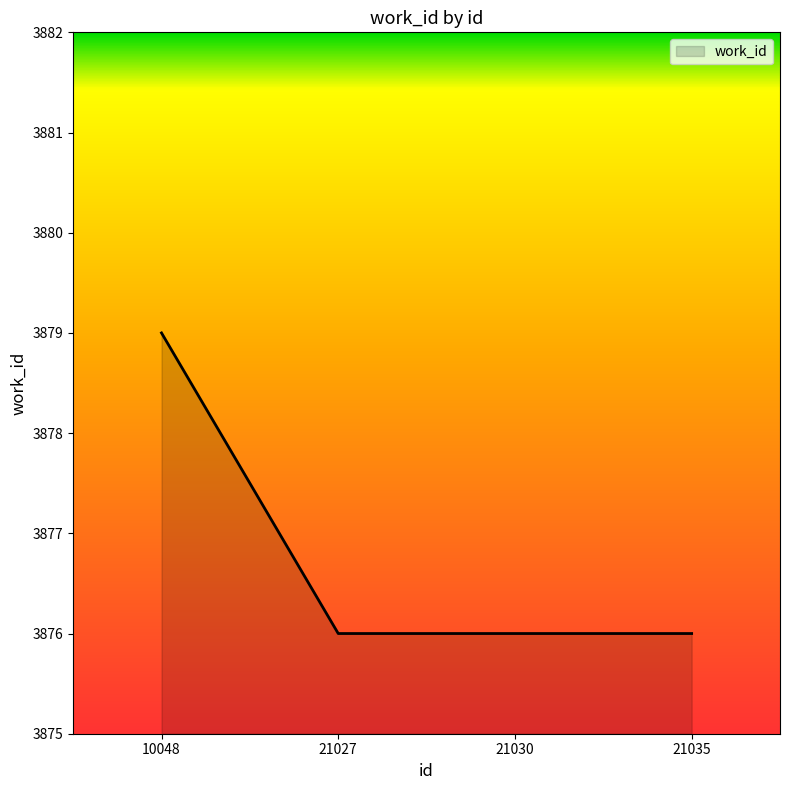

What is the sum of all values?

15507